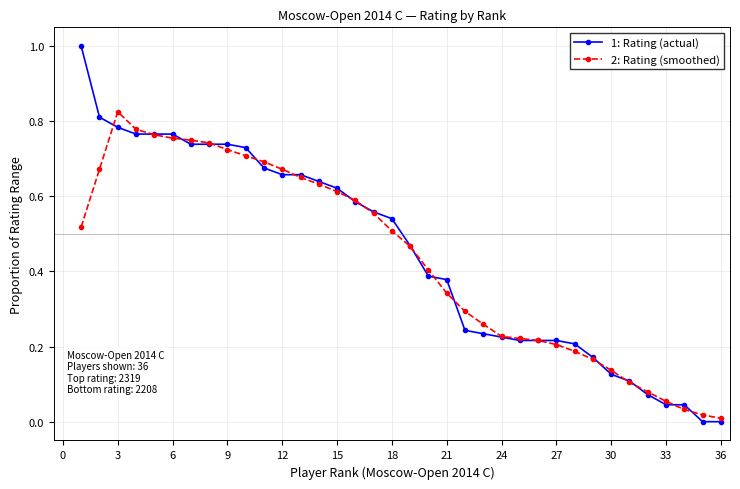

Which series has the largest range (max minus min)?

1: Rating (actual)